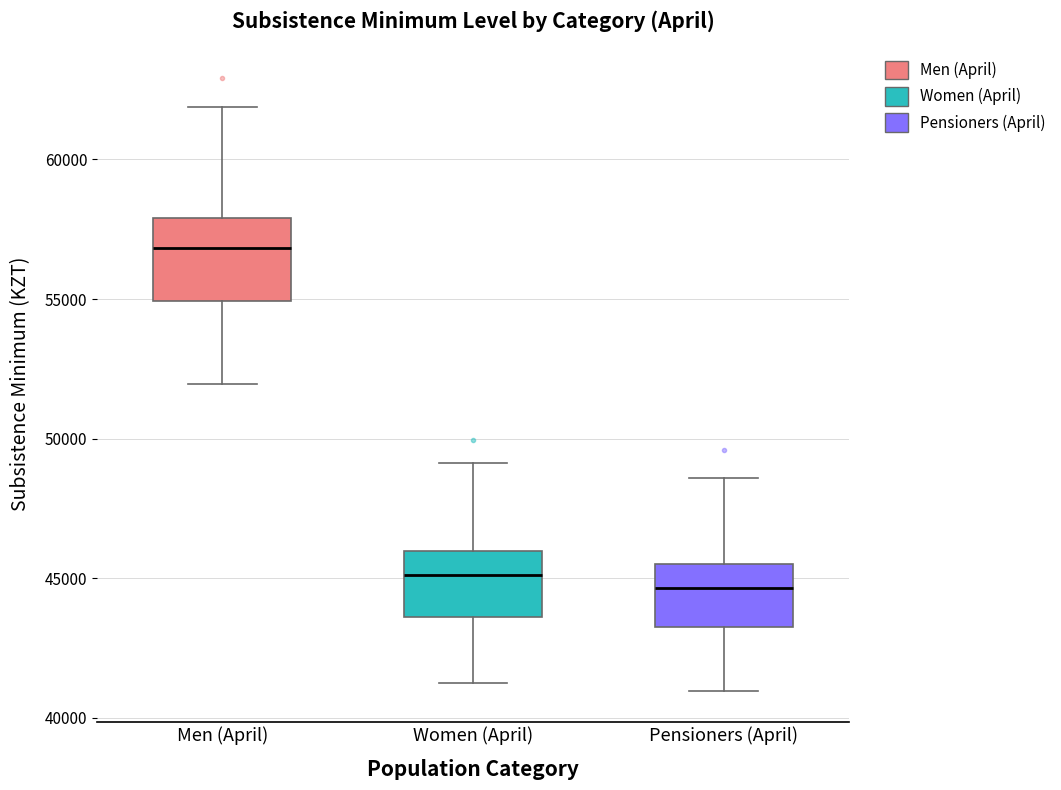

Reading left to right, read every box against the y-axis: the position of its median line, the range the box covers, and the ends of its whiskers. The values are not printed on the chart, so give them approximately, as read against the axis.

Men (April): median 57000, box 55000 to 58000, whiskers 52000 to 62000
Women (April): median 45000, box 43500 to 46000, whiskers 41000 to 49000
Pensioners (April): median 44500, box 43000 to 45500, whiskers 41000 to 48500